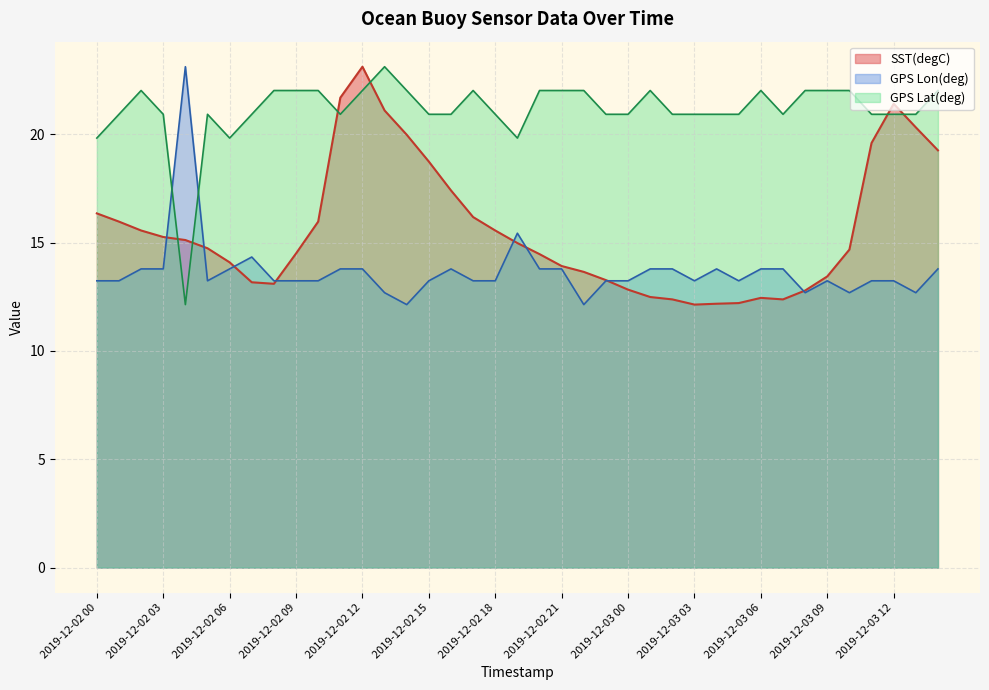

True or false: SST(degC) has a value of 5.1 at 2019-12-02 08.

False